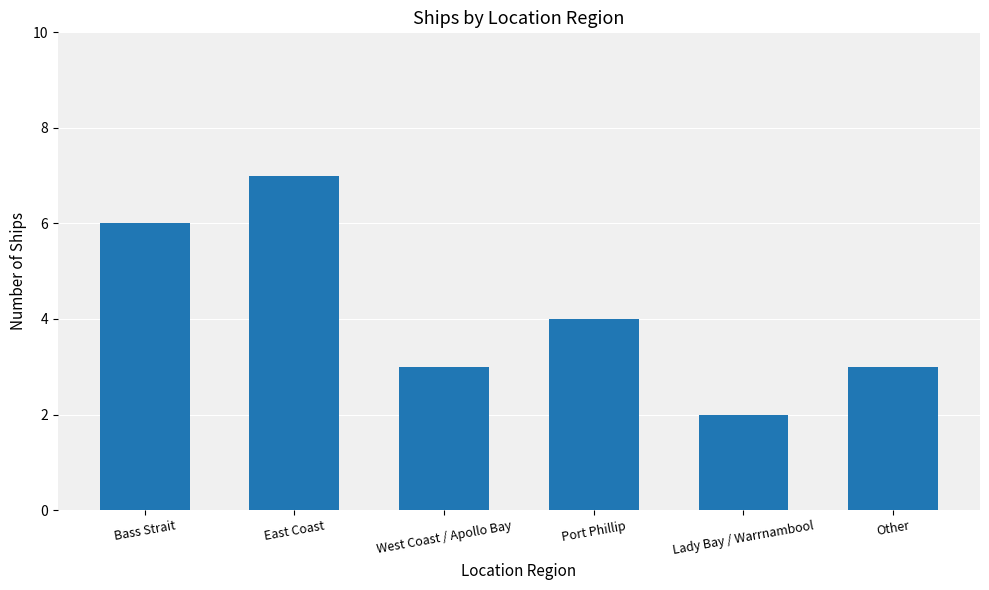

What is the label of the 2nd bar from the right?

Lady Bay / Warrnambool